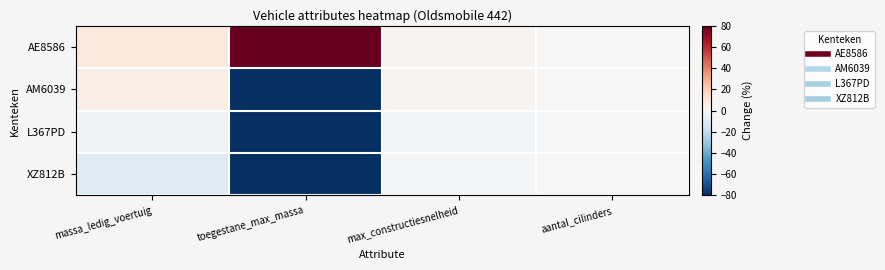

Which label corresponds to the smallest value in the chart?

toegestane_max_massa